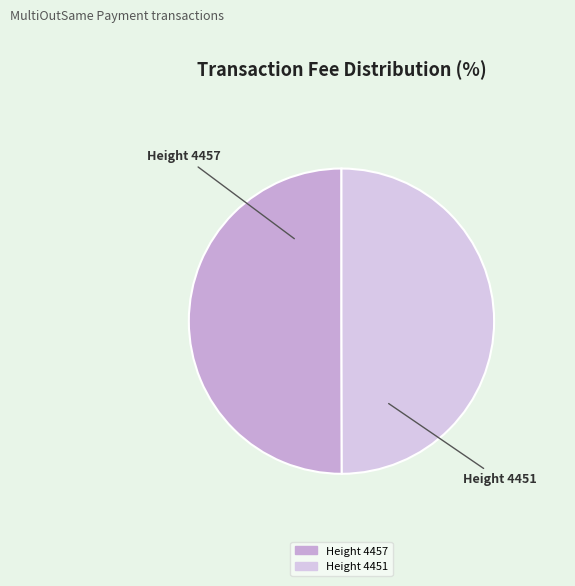

Which slice is the smallest?

4451